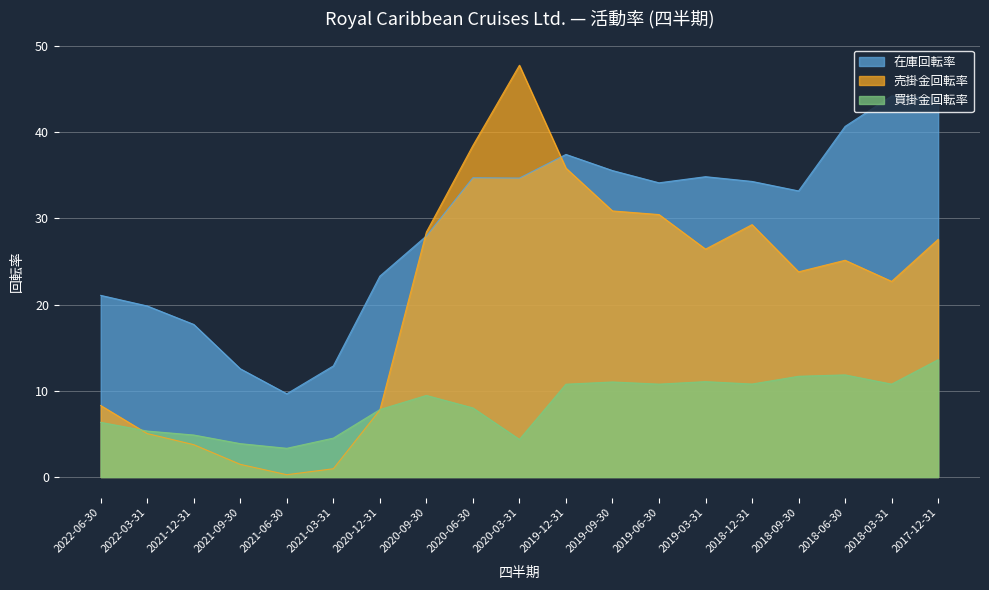

How many lines are shown in the chart?

3